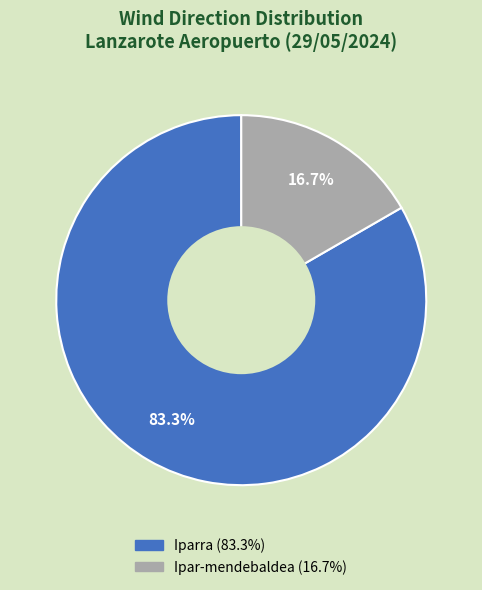

Is there a majority slice in this chart?

Yes